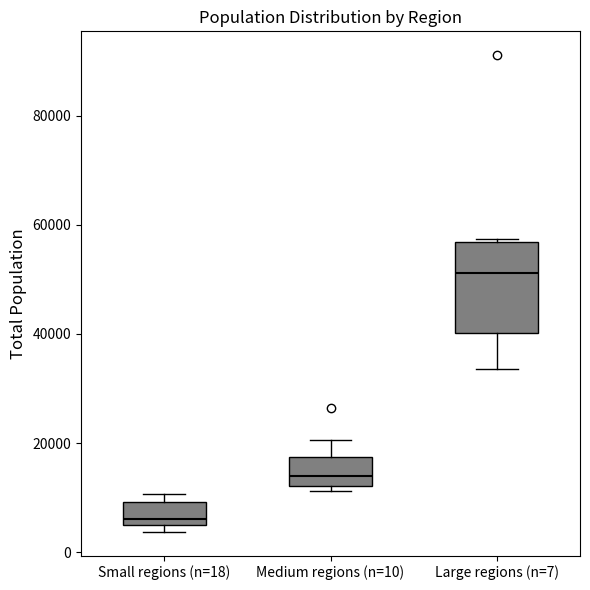

Reading left to right, read every box against the y-axis: the position of its median line, the range the box covers, and the ends of its whiskers. The values are not printed on the chart, so give them approximately, as read against the axis.

Small regions (n=18): median 6000, box 4000 to 10000, whiskers 4000 (just below the box's lower edge) to 10000 (just above the box's upper edge)
Medium regions (n=10): median 14000, box 12000 to 18000, whiskers 12000 (just below the box's lower edge) to 20000
Large regions (n=7): median 52000, box 40000 to 56000, whiskers 34000 to 58000